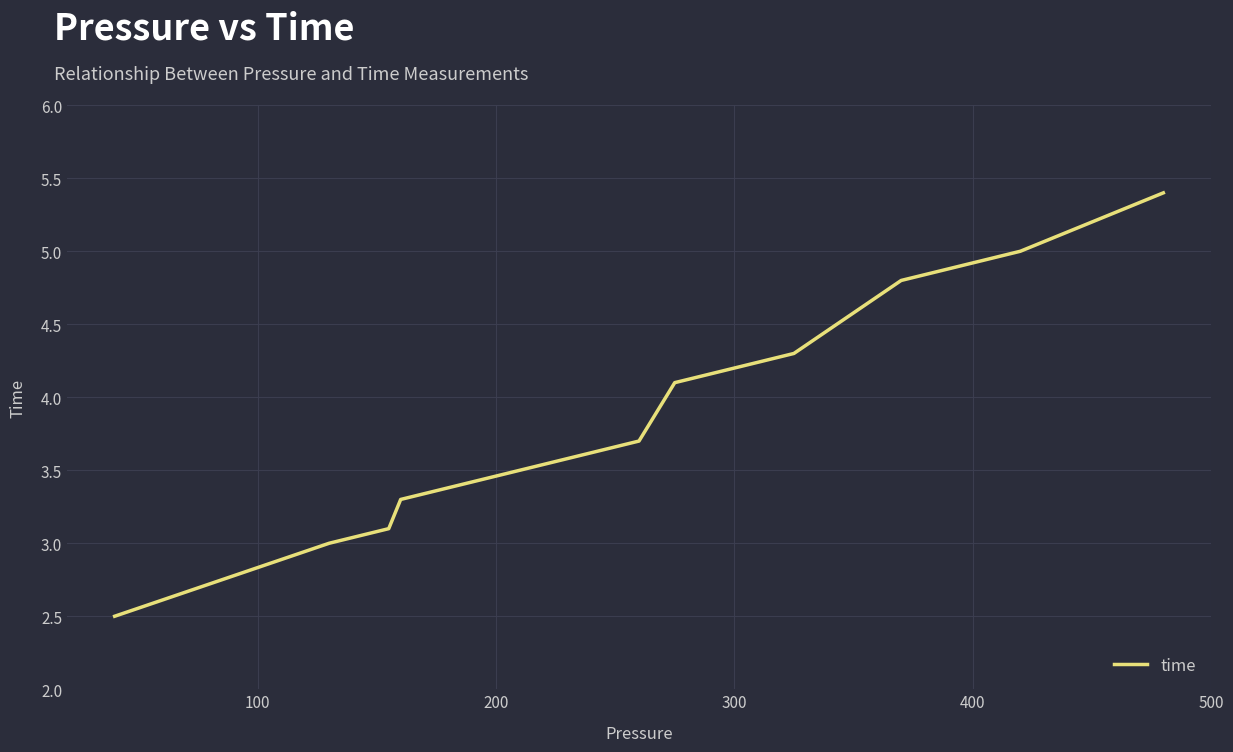

True or false: there are more than 0 points higher than both neighbors.

False